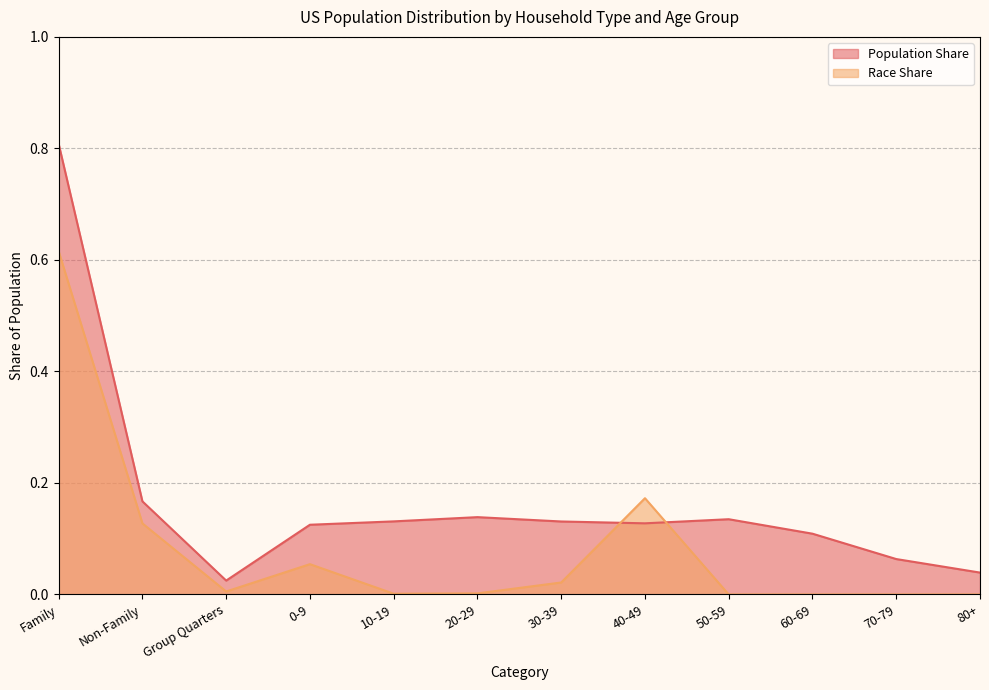

How many interior local valleys does the Race Share series have?

2